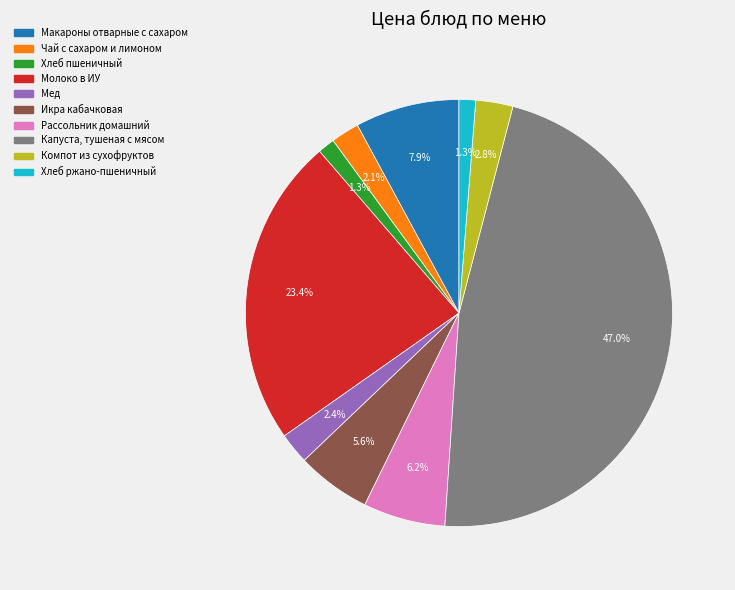

Count the number of slices in the pie.

10